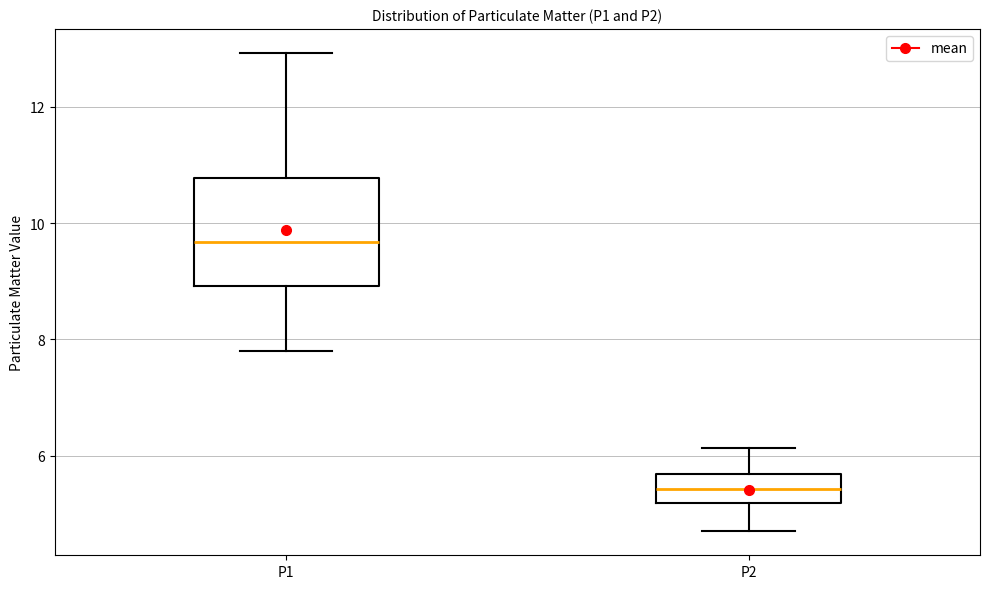

Reading left to right, transcribe this box plot: for each box, give where its median line is, the range the box spans, and where its two whiskers end, as read against the y-axis. The values are not printed on the chart, so give them approximately, as read against the axis.

P1: median 9.6, box 9.0 to 10.8, whiskers 7.8 to 13.0
P2: median 5.4, box 5.2 to 5.6, whiskers 4.8 to 6.2